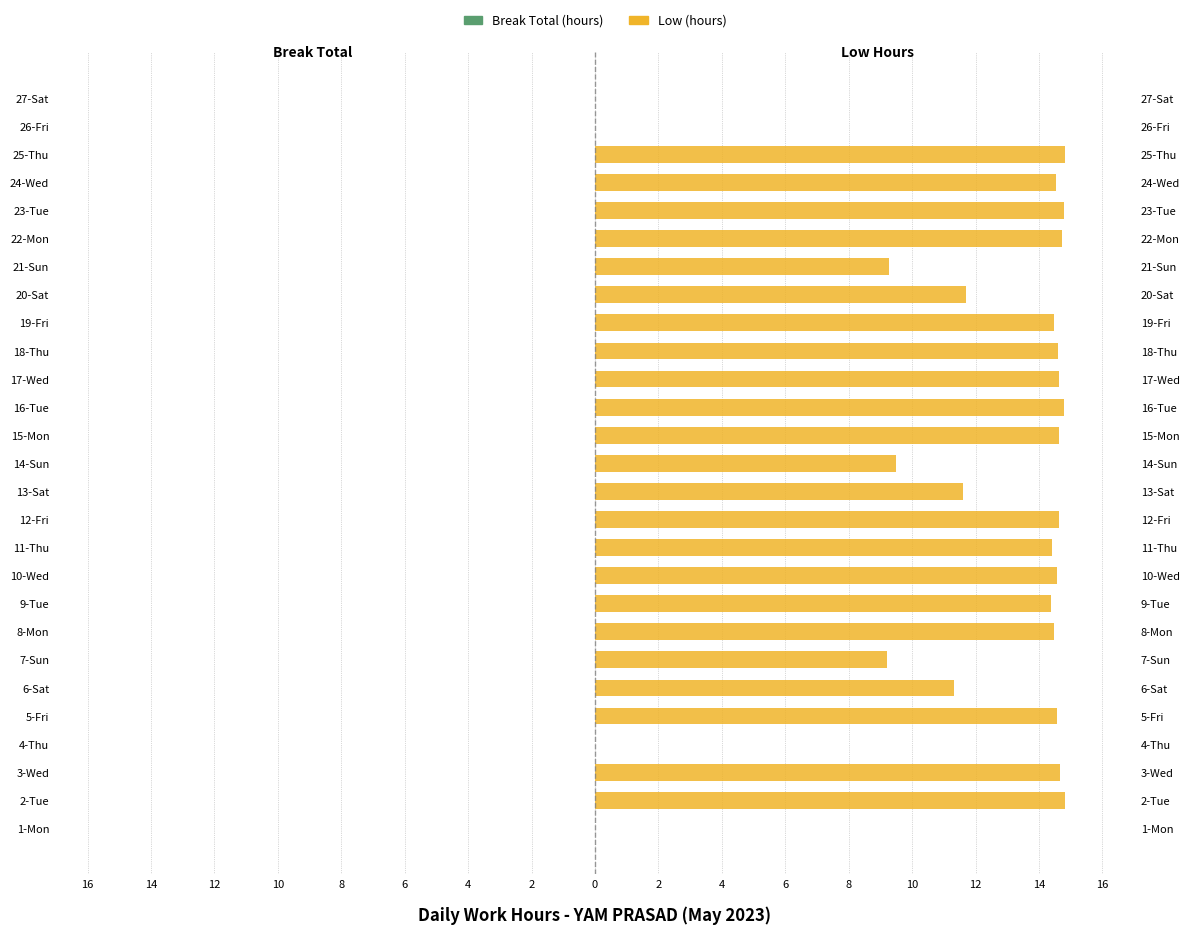

What value does the Break Total (hours) series have at 2?

0.6